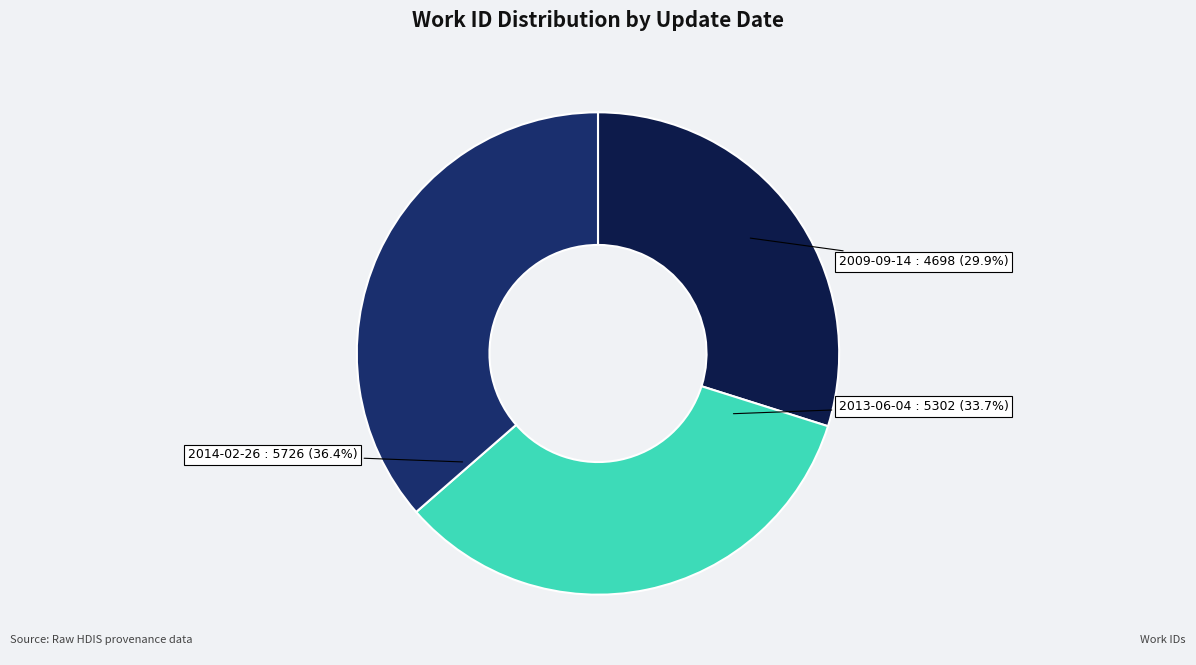

Rank the categories by value from highest to lowest.

2014-02-26, 2013-06-04, 2009-09-14